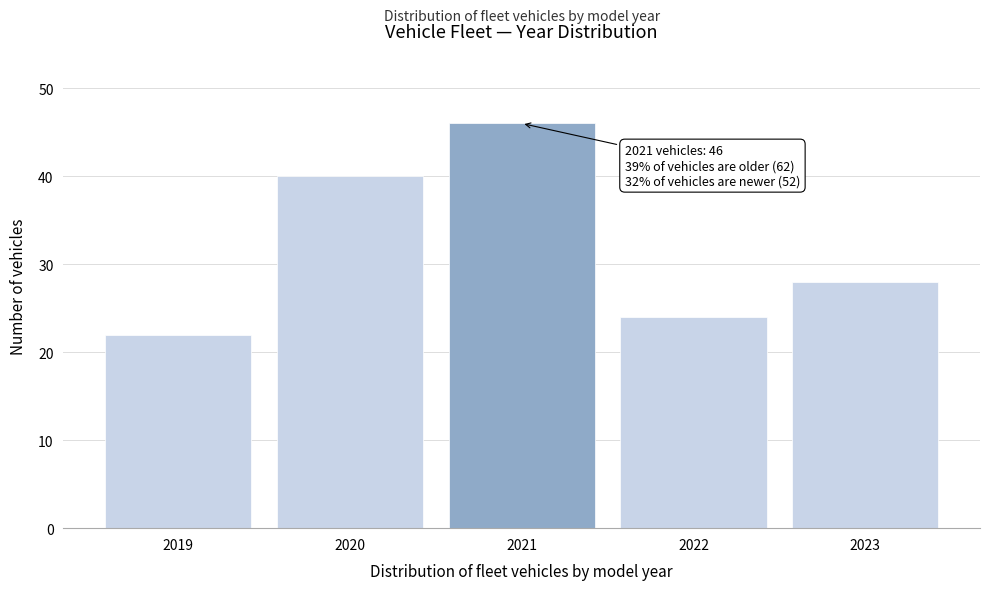

Reading left to right, what are all the values shown in this chart?

2019=22	2020=40	2021=46	2022=24	2023=28